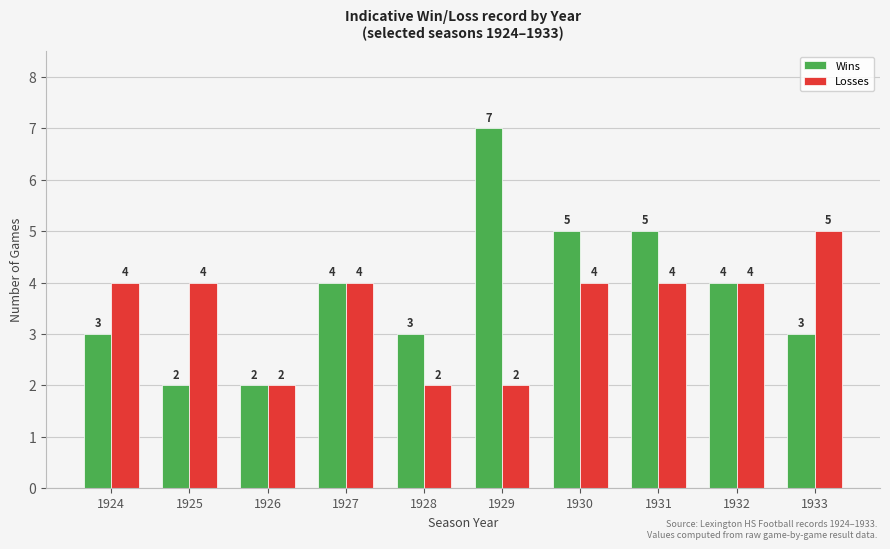

The Losses series shows 4 at 1931. True or false?

True